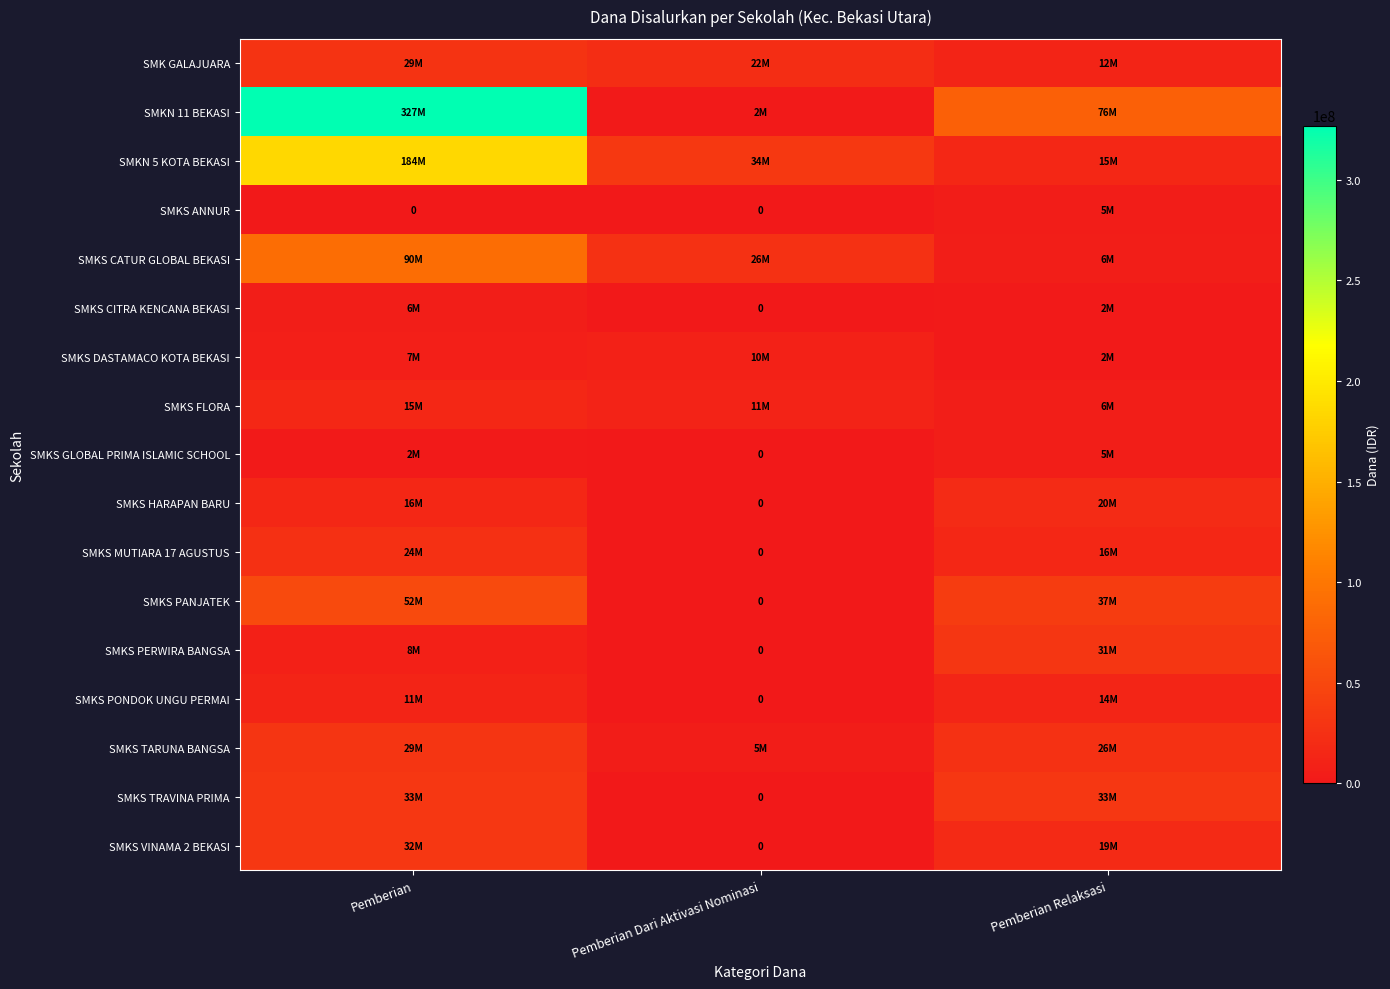

What is the difference between the maximum and second lowest values in the SMKS PONDOK UNGU PERMAI series?

2500000